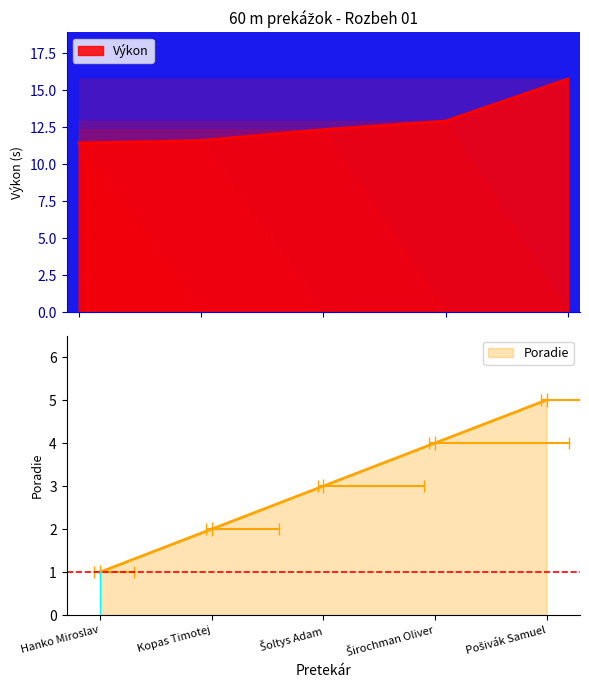

What is the difference between the Výkon values at Širochman Oliver and Kopas Timotej?

1.3